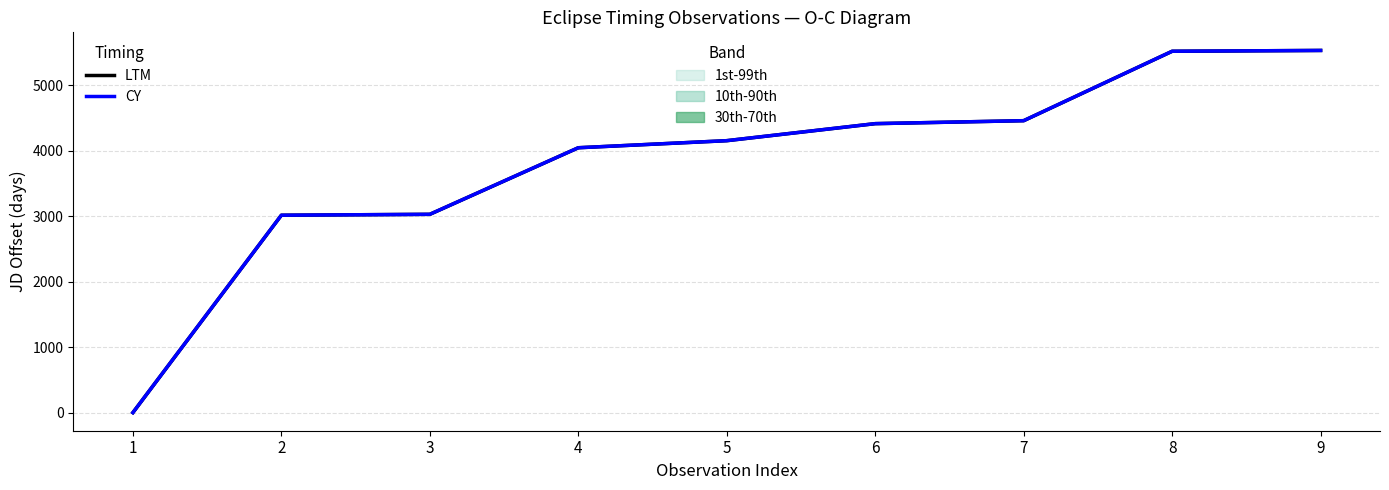

Count the number of data series in this chart.

2